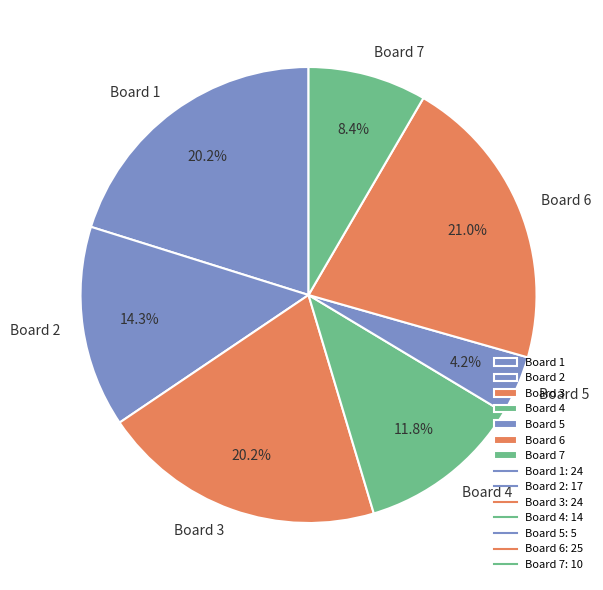

What is the smallest slice in the pie chart?

Board 5